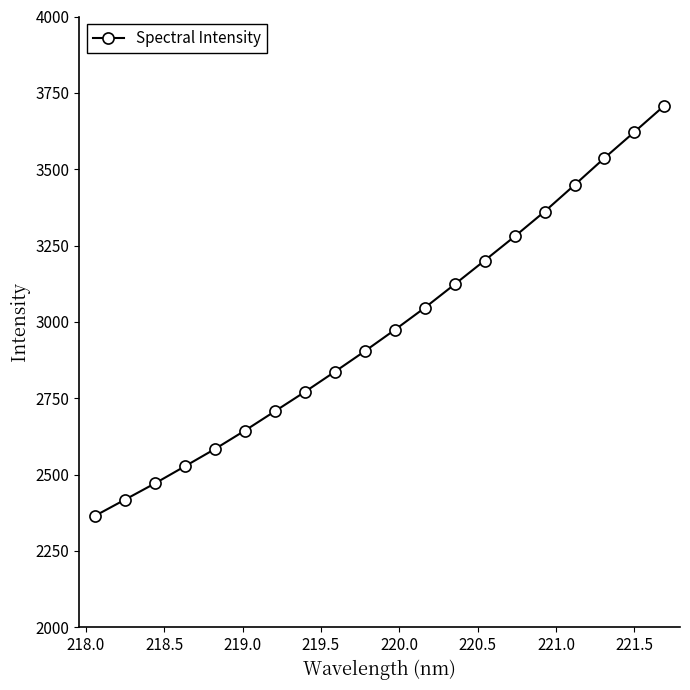

What is the value of the 14th point from the left?

3201.0